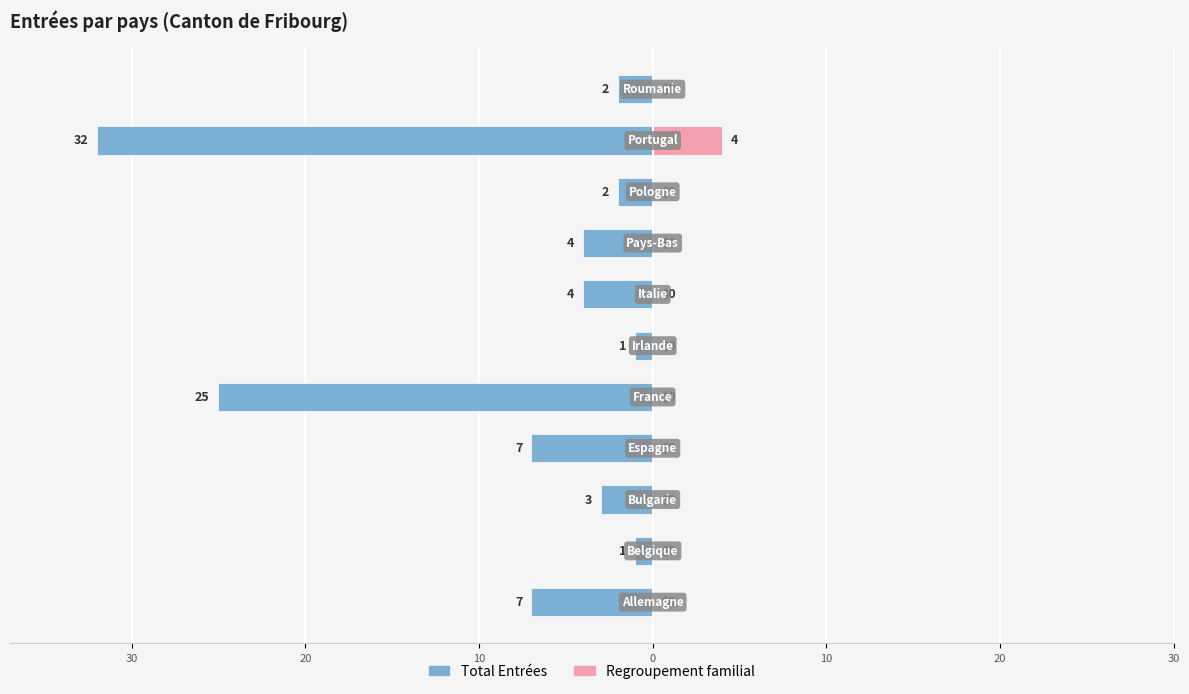

Is it true that Total Entrées equals -4 at 30?

False